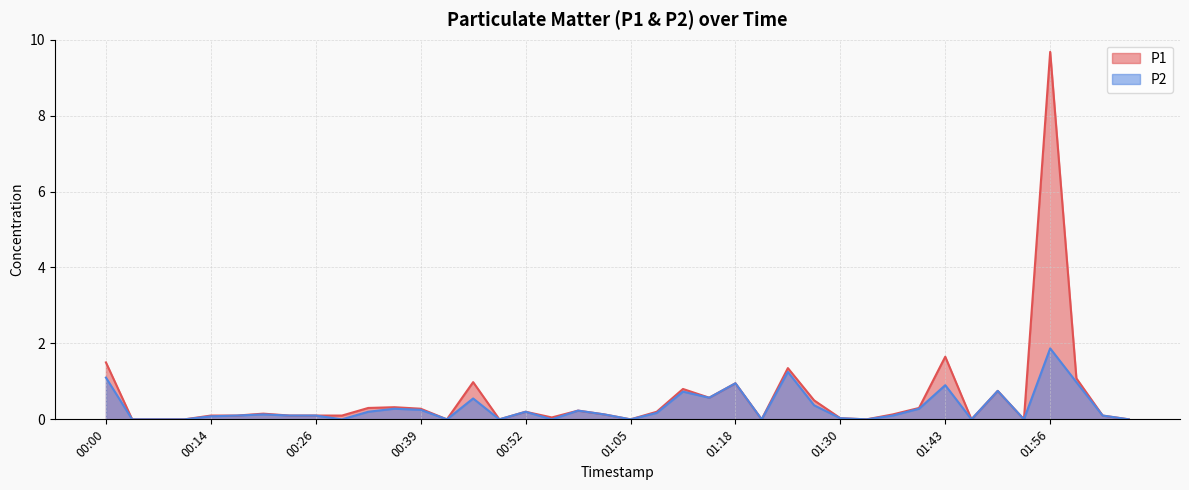

Rank the series by their average value, from highest to lowest.

P1, P2